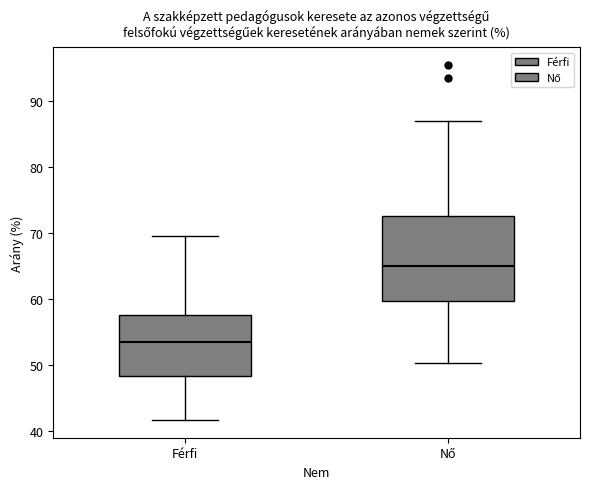

Reading left to right, read every box against the y-axis: the position of its median line, the range the box covers, and the ends of its whiskers. The values are not printed on the chart, so give them approximately, as read against the axis.

Férfi: median 53, box 48 to 58, whiskers 42 to 70
Nő: median 65, box 60 to 73, whiskers 50 to 87